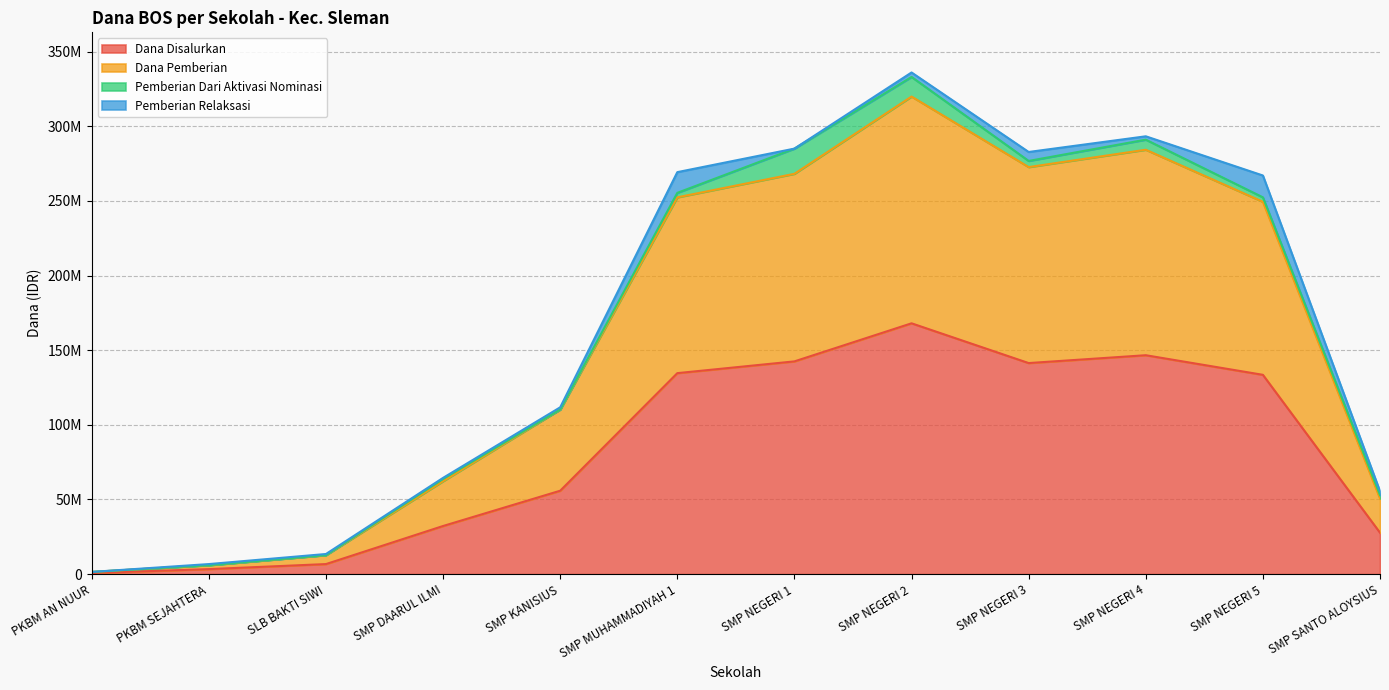

What are all the series names shown in the legend?

Dana Disalurkan, Dana Pemberian, Pemberian Dari Aktivasi Nominasi, Pemberian Relaksasi